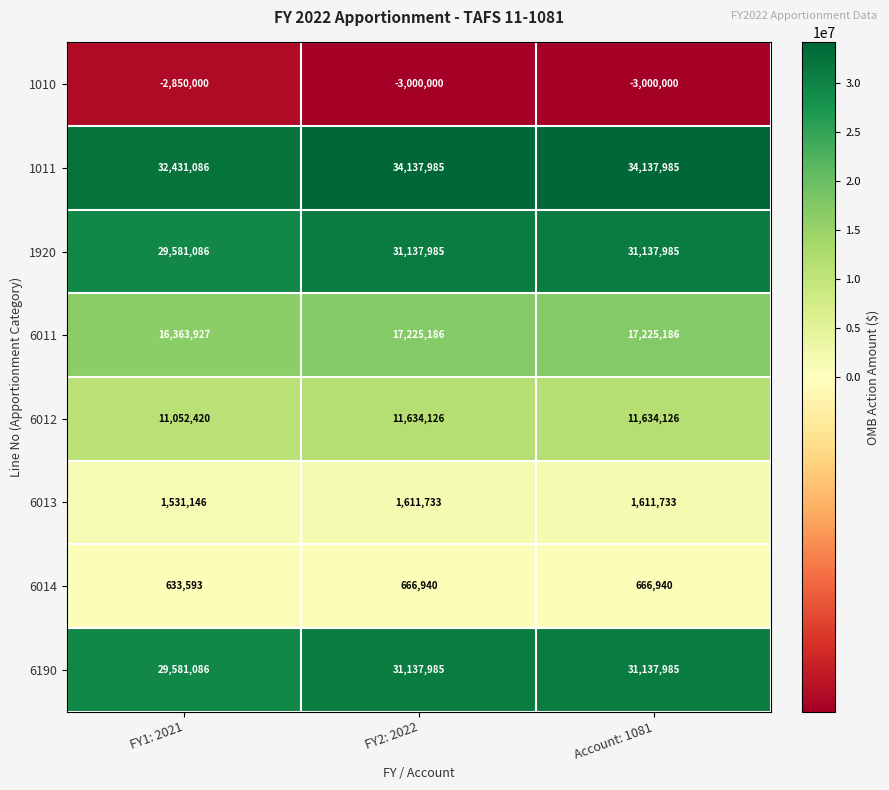

How many distinct data groups are displayed?

8